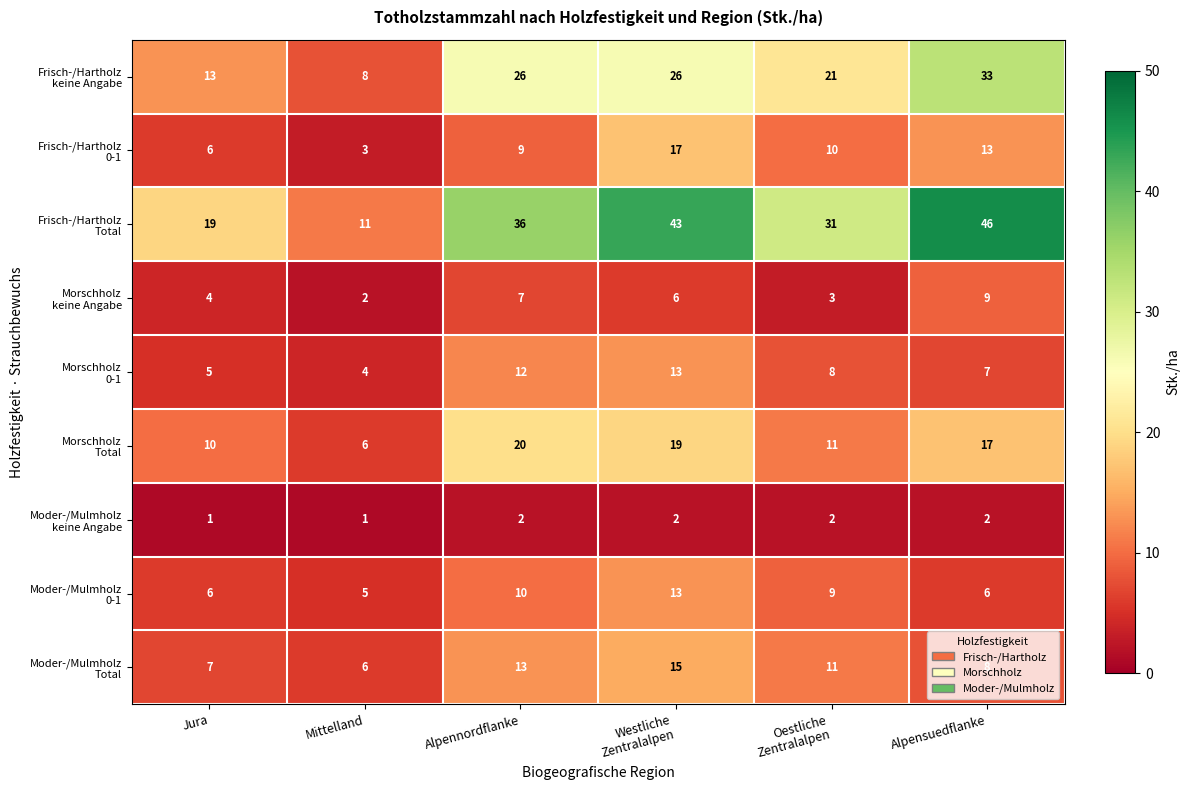

At how many categories does at least one series exceed 33?

3